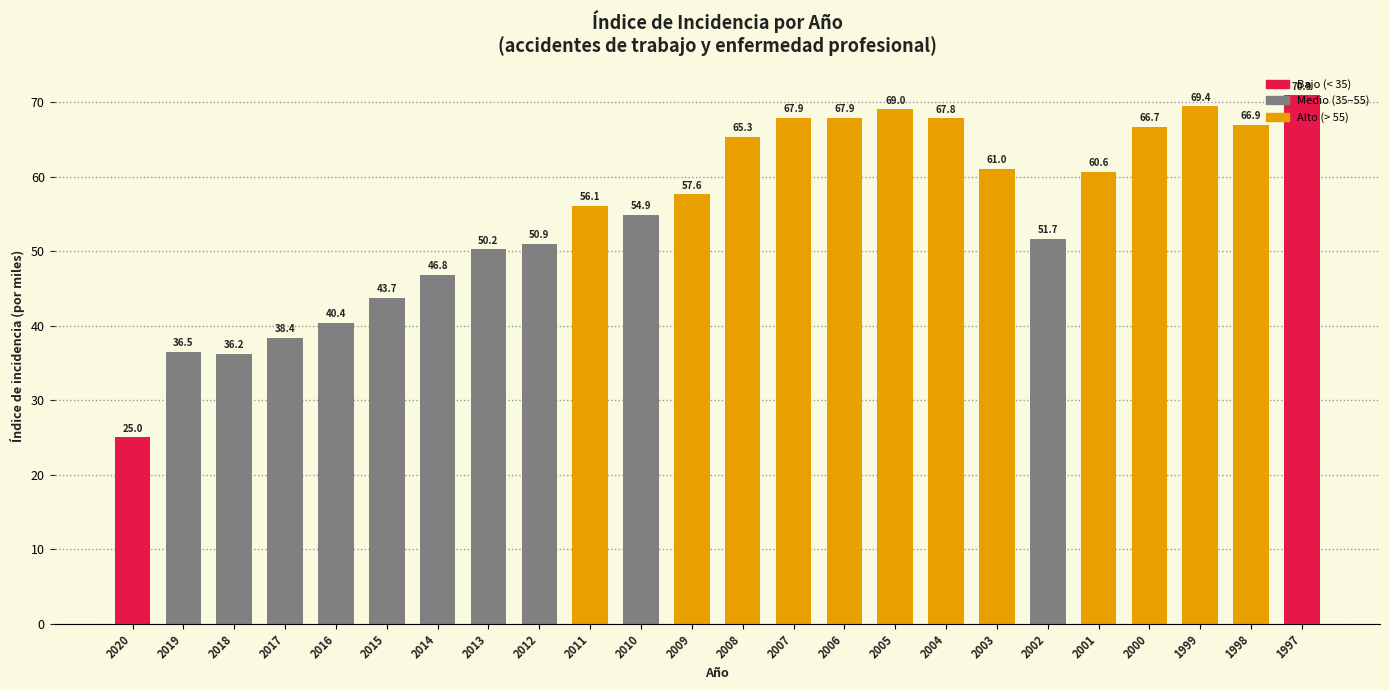

What is the value of the 3rd bar from the left?

36.2